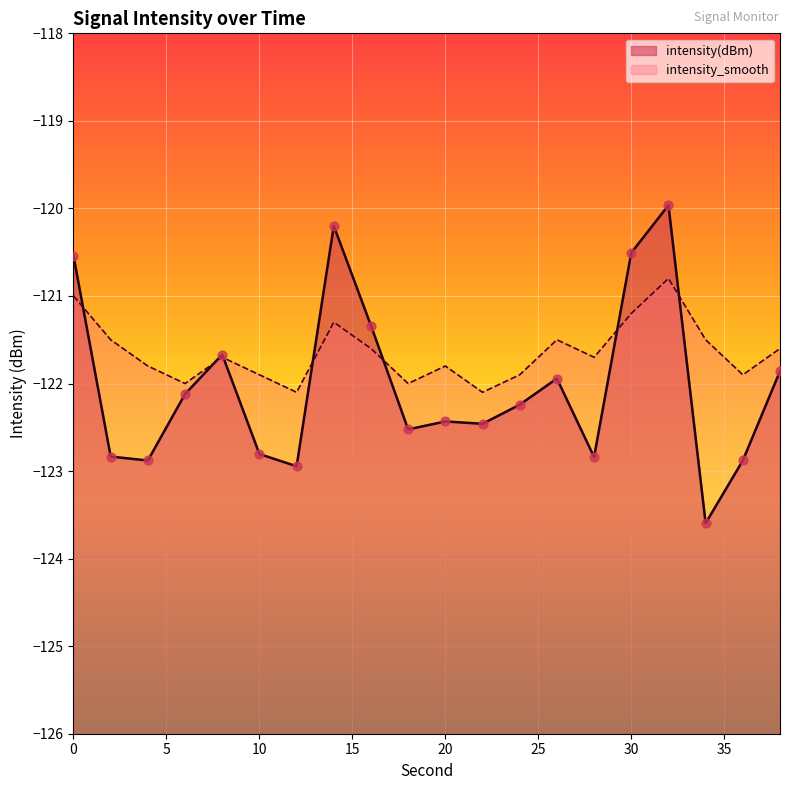

What is the total value across all series at 26?

-243.4